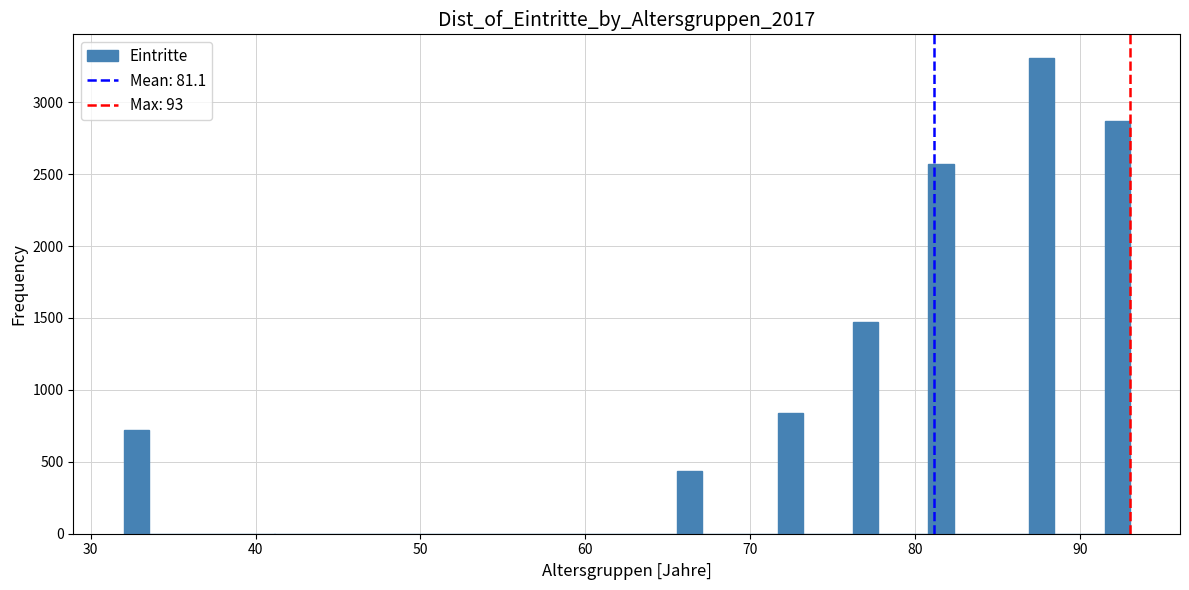

Read against the x-axis, roughly where is the centre of the tallest bar?

88